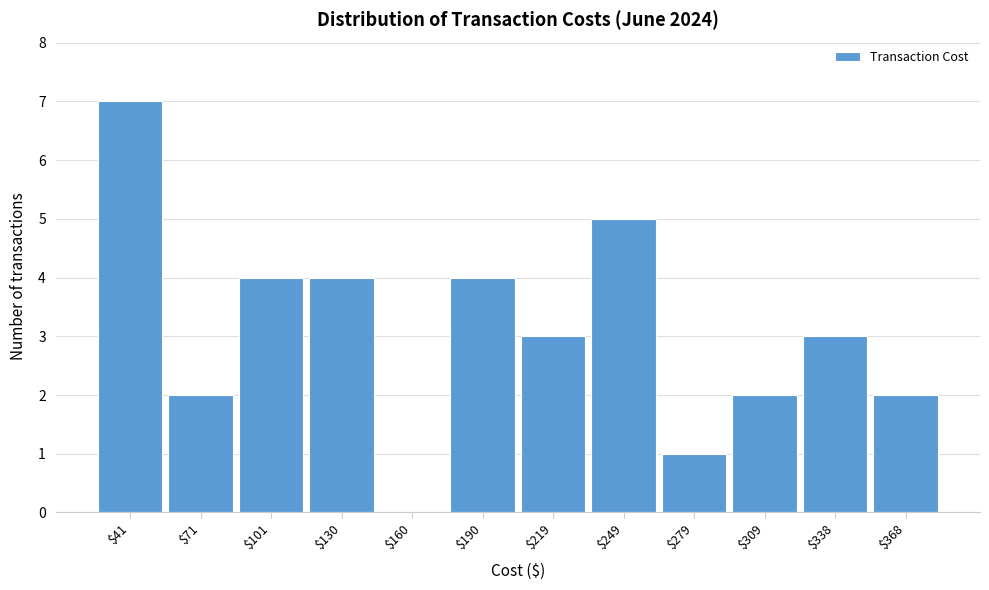

What is the greatest value displayed?

7